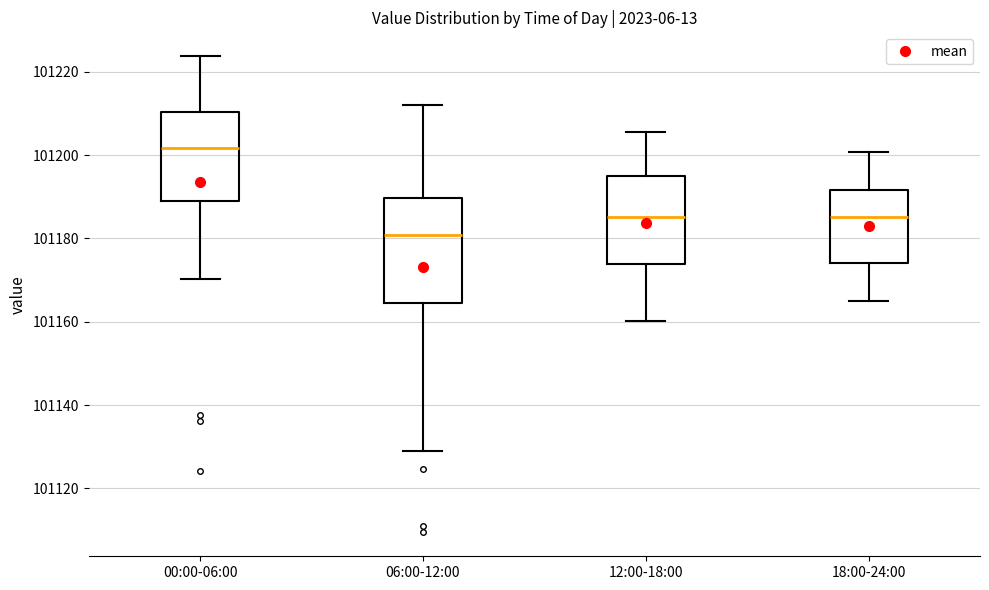

Where does the upper whisker of the box for 12:00-18:00 end on the y-axis? The values are not printed on the chart, so give them approximately, as read against the axis.

101206